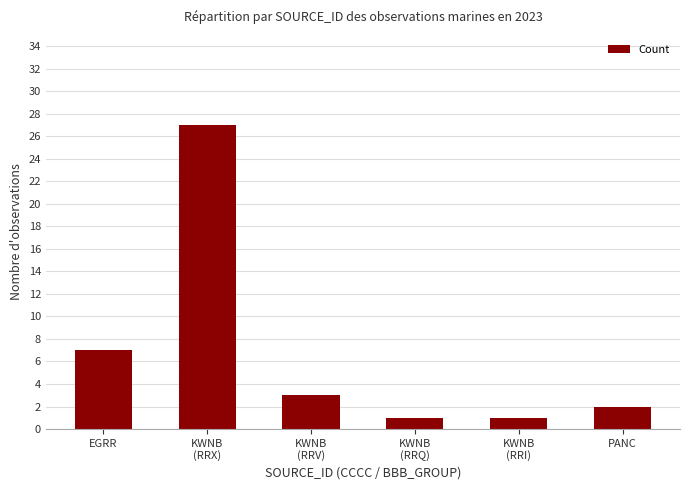

Where is the data nearest to the value 14?

EGRR